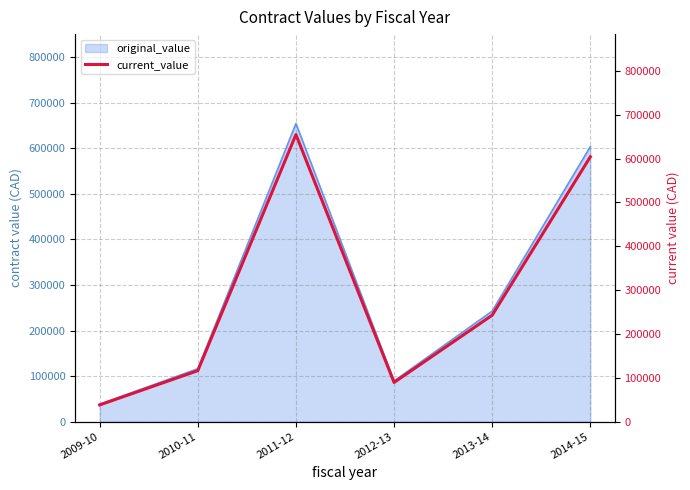

The chart shows a value of 38100.0 at 2009-10. True or false?

True